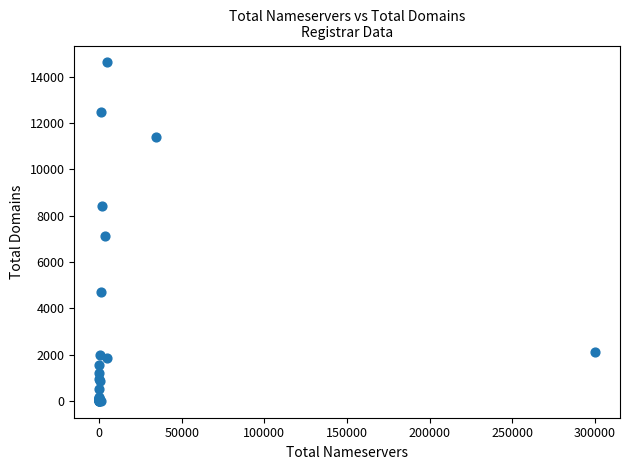

What Y value in the scatter plot is closest to 7313?

7121